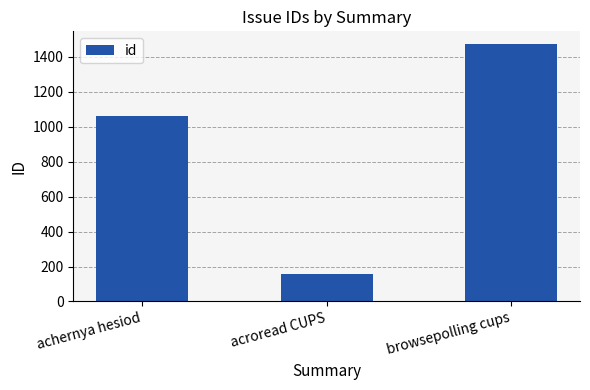

Rank the categories by value from highest to lowest.

browsepolling cups, achernya hesiod, acroread CUPS